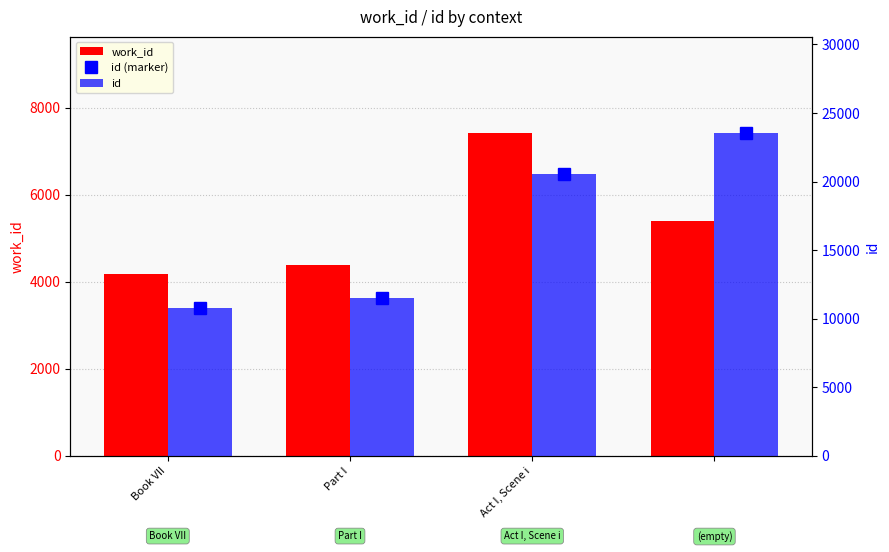

Count the number of data series in this chart.

3